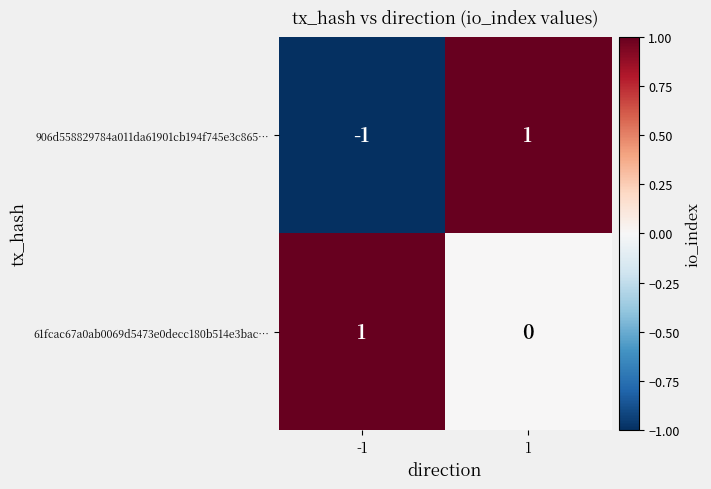

Reading left to right, extract all data points from this chart.

906d558829784a011da61901cb194f745e3c865…: -1	1
61fcac67a0ab0069d5473e0decc180b514e3bac…: 1	0